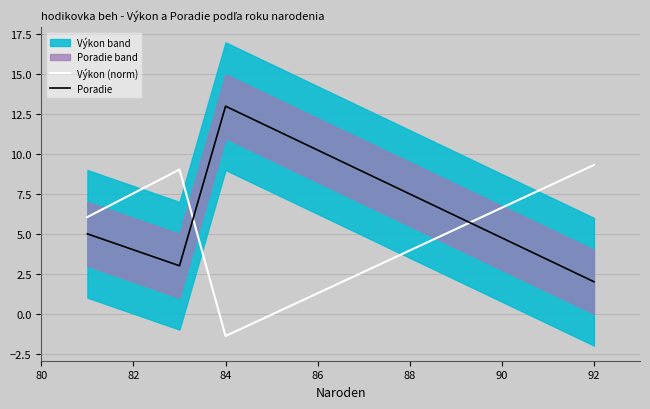

What is the minimum value for Poradie?

2.0